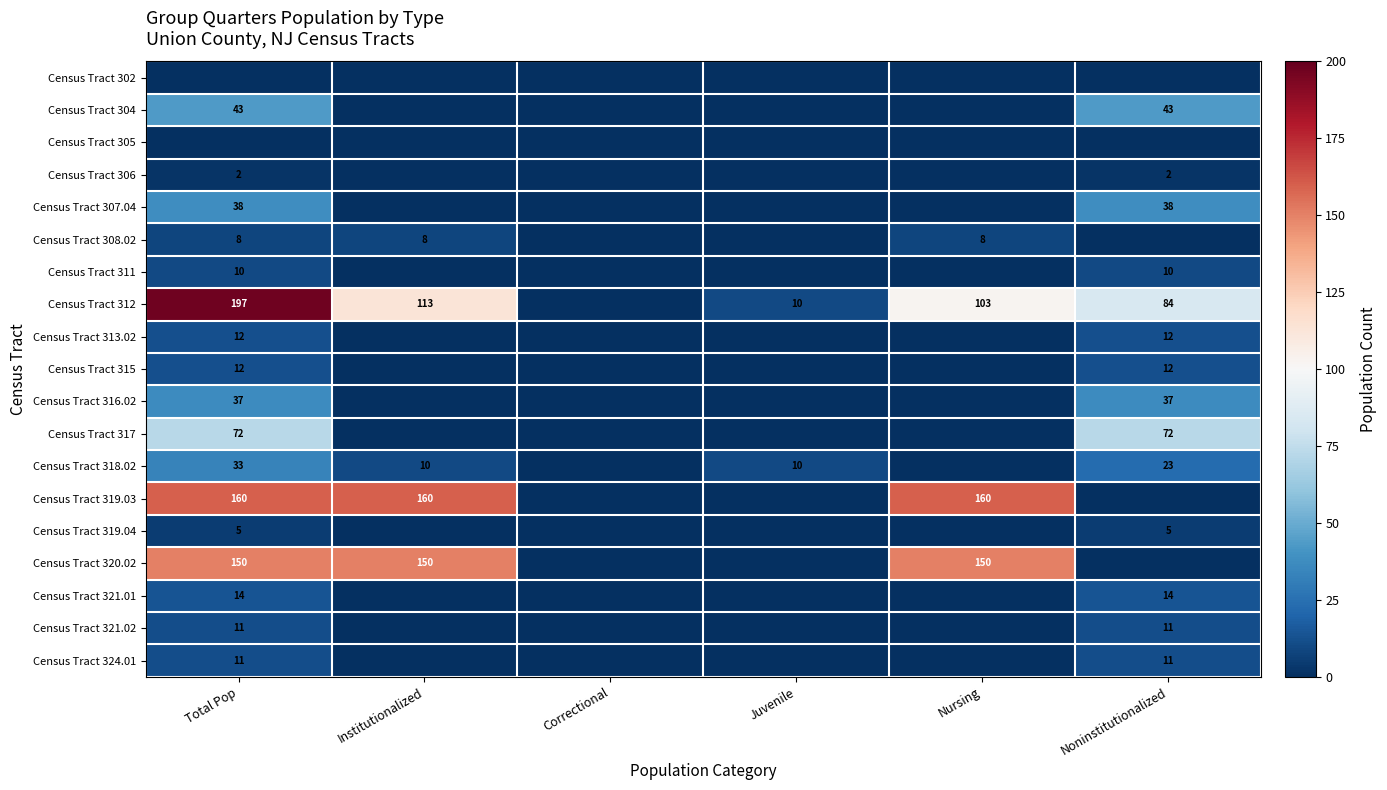

Is the value of Census Tract 324.01 at Correctional greater than the value of Census Tract 304 at Noninstitutionalized?

No